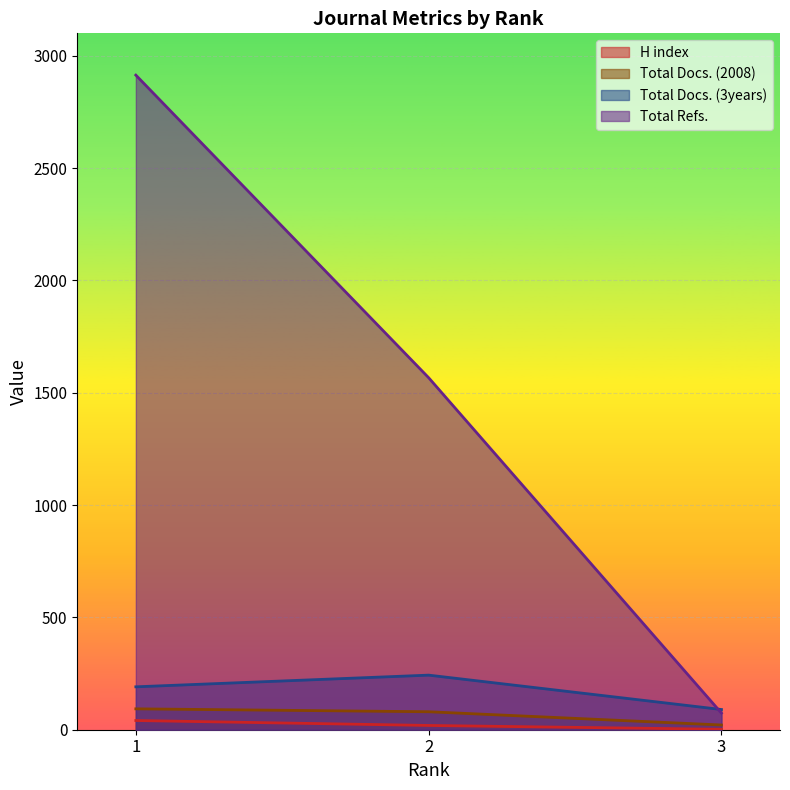

Which series has the largest total across all categories?

Total Refs.